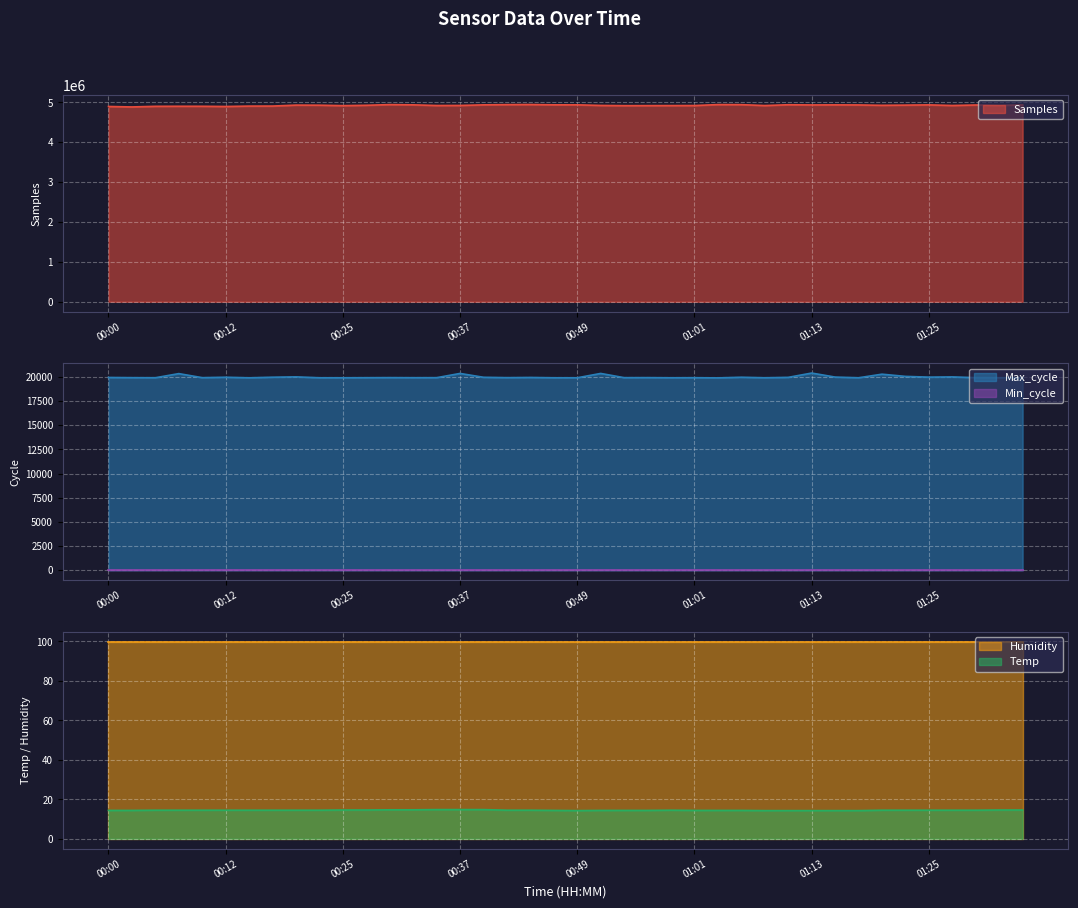

What is the value of the Samples point at the 24th from the left?

4919322.0